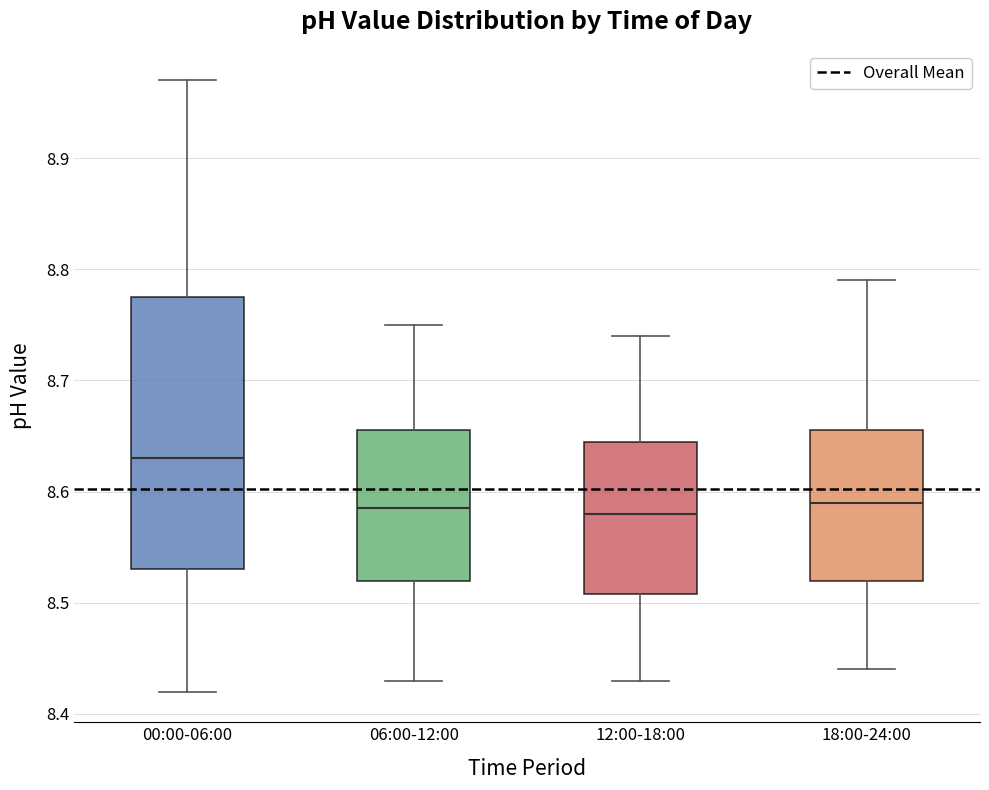

Where does the median line of the box for 06:00-12:00 sit on the y-axis? The values are not printed on the chart, so give them approximately, as read against the axis.

8.59